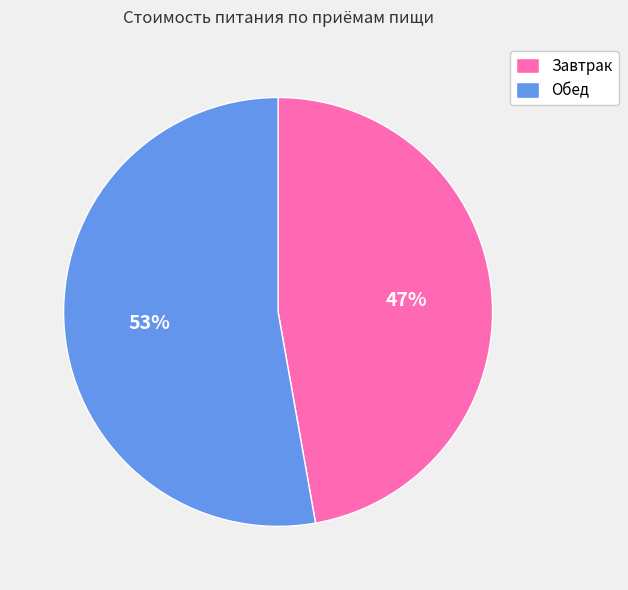

To the nearest percent, what is the combined percentage of Обед and Завтрак?

100%